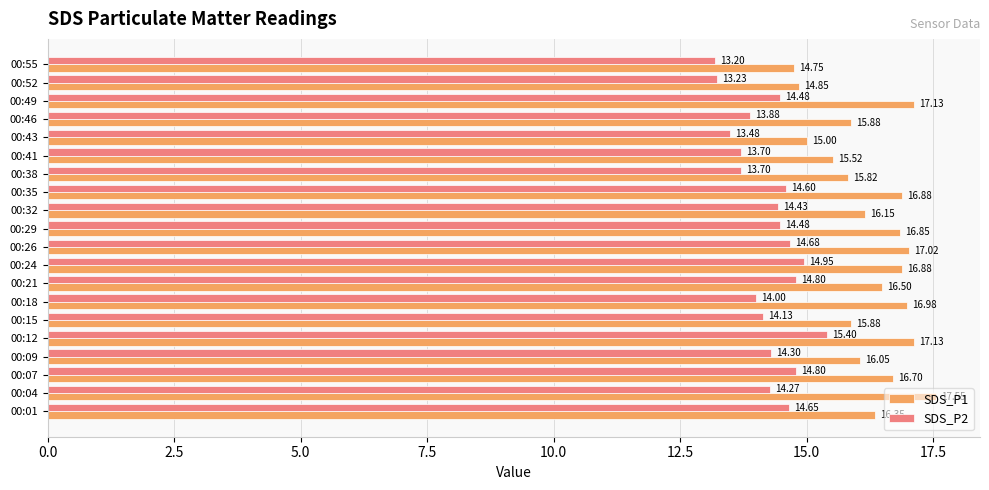

List the series in order of their peak value, lowest first.

SDS_P2, SDS_P1